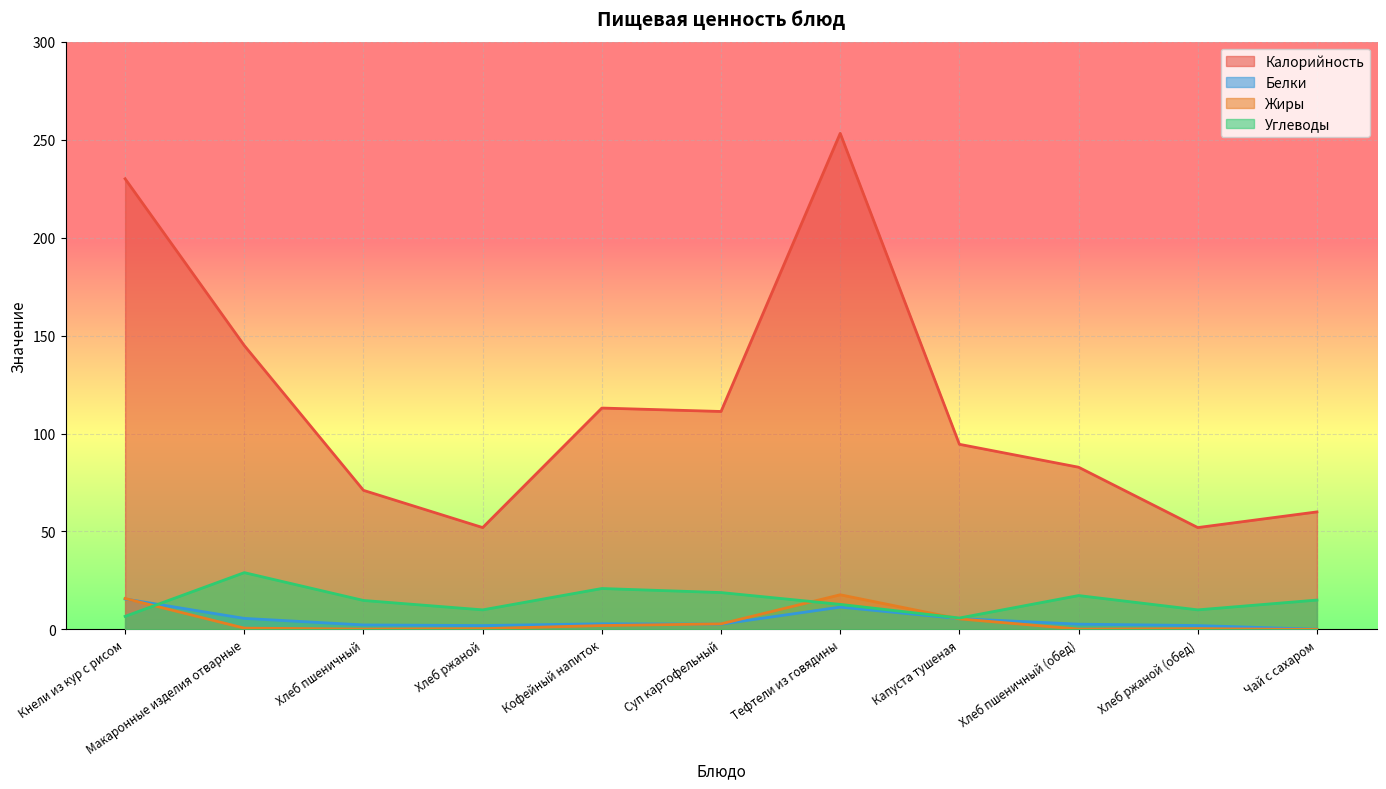

The value of Углеводы at Макаронные изделия отварные is 18.9. True or false?

False